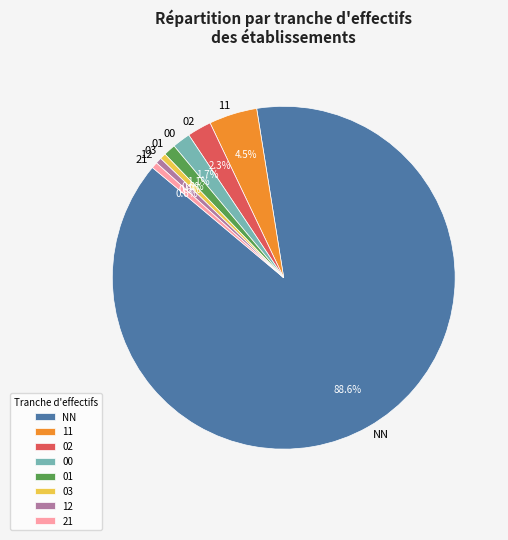

To the nearest percent, what portion does 02 represent?

2%